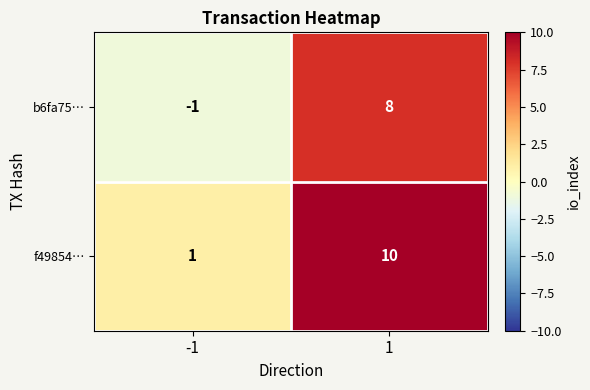

Count the number of categories in the chart.

2